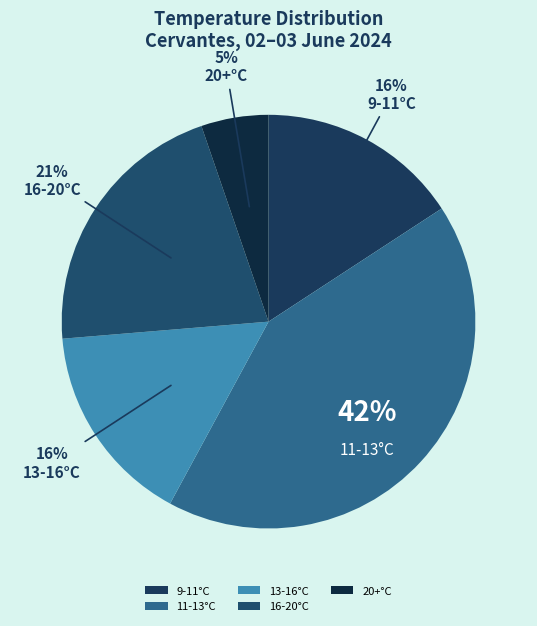

Count the number of slices in the pie.

5